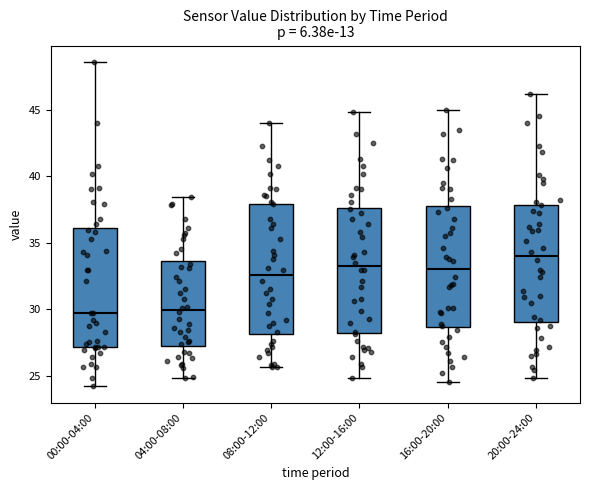

Reading left to right, read every box against the y-axis: the position of its median line, the range the box covers, and the ends of its whiskers. The values are not printed on the chart, so give them approximately, as read against the axis.

00:00-04:00: median 29.5, box 27.0 to 36.0, whiskers 24.0 to 48.5
04:00-08:00: median 30.0, box 27.5 to 33.5, whiskers 25.0 to 38.5
08:00-12:00: median 32.5, box 28.0 to 38.0, whiskers 25.5 to 44.0
12:00-16:00: median 33.0, box 28.0 to 37.5, whiskers 25.0 to 45.0
16:00-20:00: median 33.0, box 28.5 to 38.0, whiskers 24.5 to 45.0
20:00-24:00: median 34.0, box 29.0 to 38.0, whiskers 25.0 to 46.0